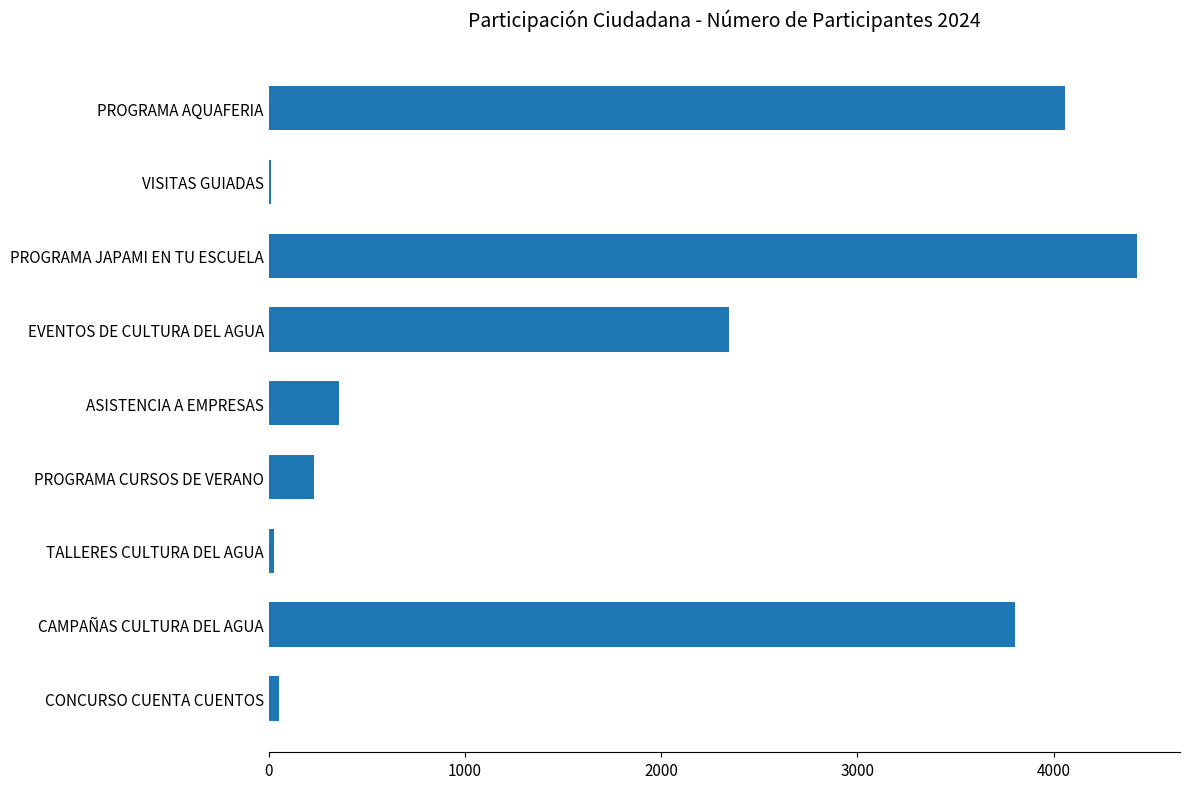

What is the greatest value displayed?

4422